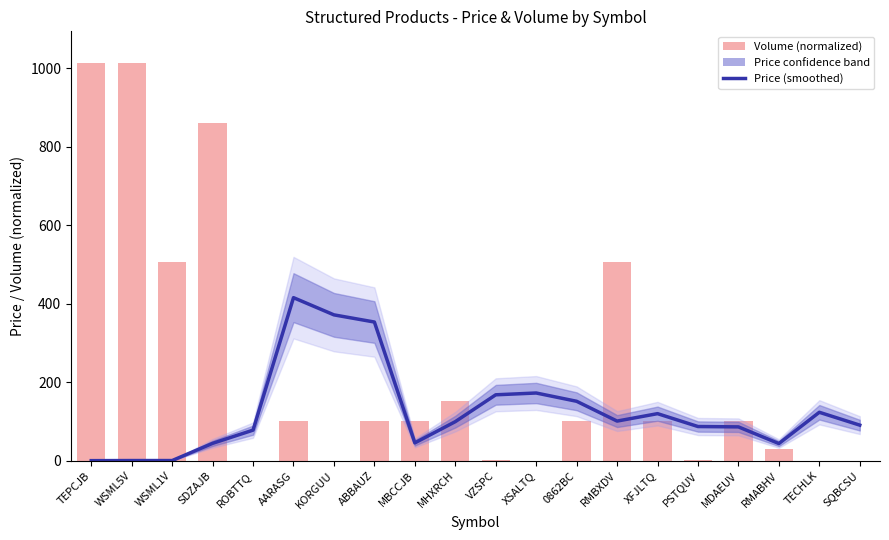

What is the difference between the highest and lowest values at MHXRCH?

52.3